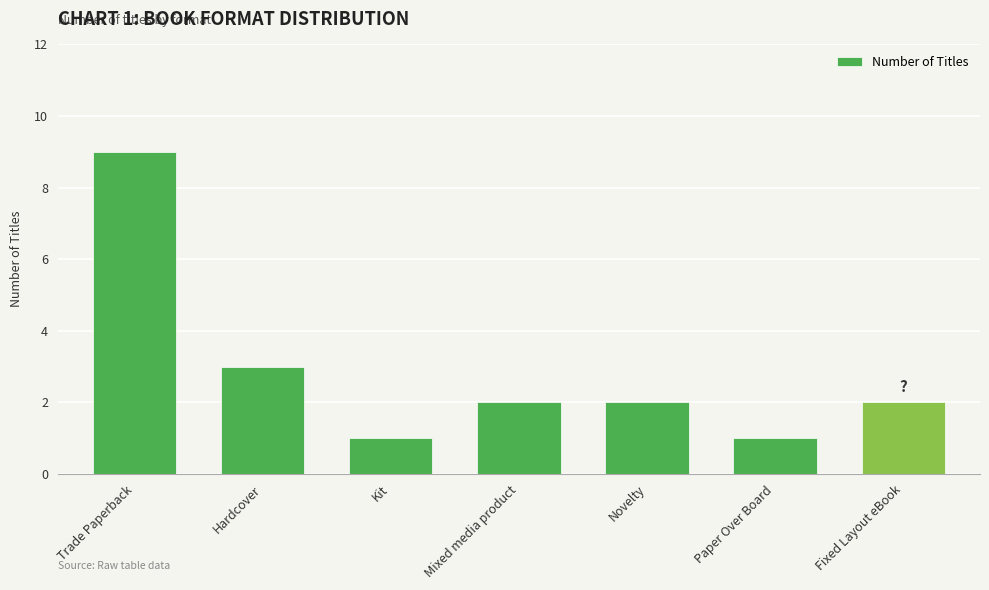

Which has a higher value, Trade Paperback or Novelty?

Trade Paperback